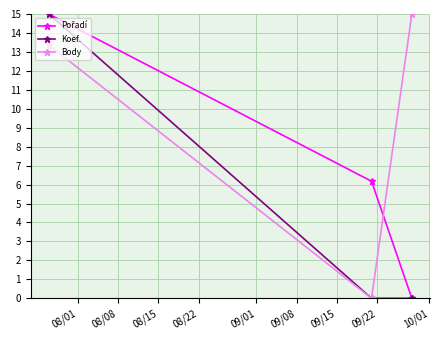

Which series has the largest total across all categories?

Body